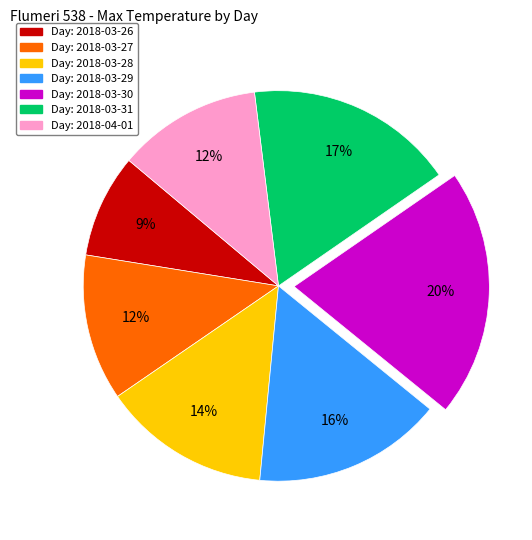

To the nearest percent, what is the average slice percentage?

14%